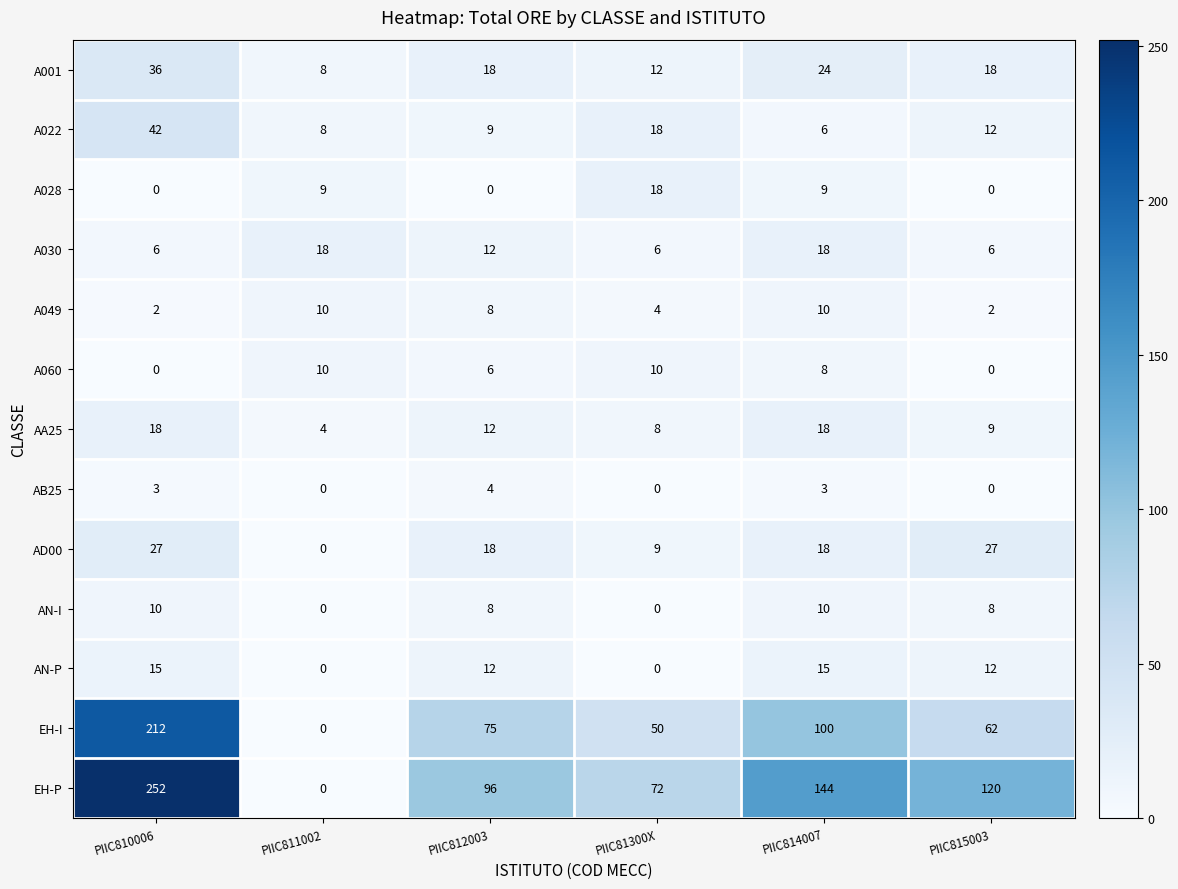

The value of A022 at PIIC81300X is 27. True or false?

False